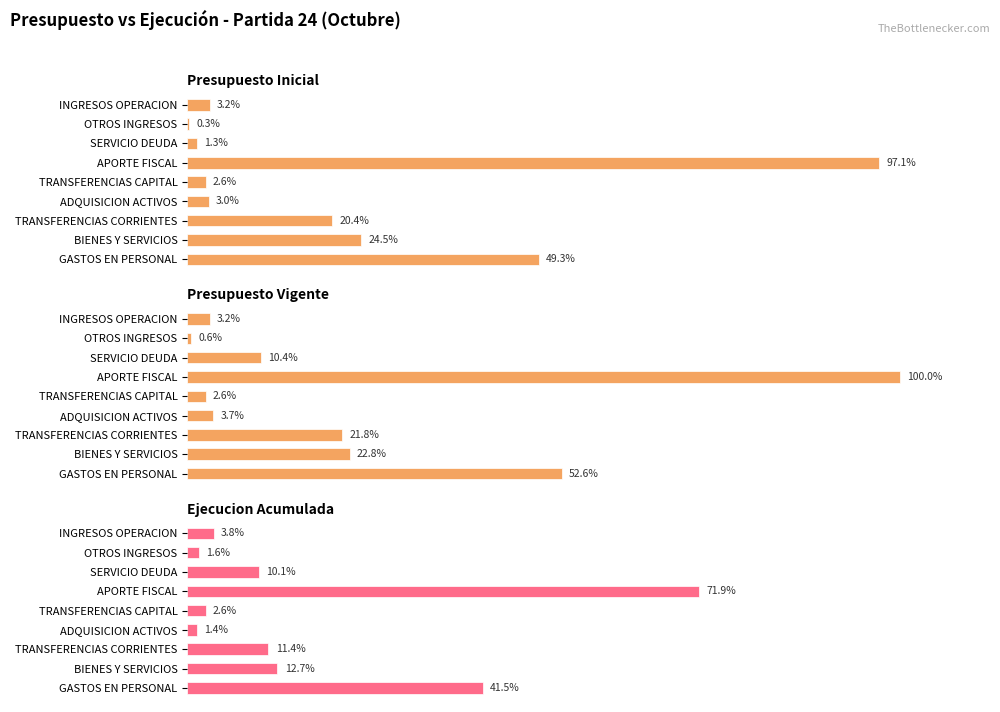

Between TRANSFERENCIAS CORRIENTES and INGRESOS OPERACION, which series saw the biggest shift?

Presupuesto Vigente